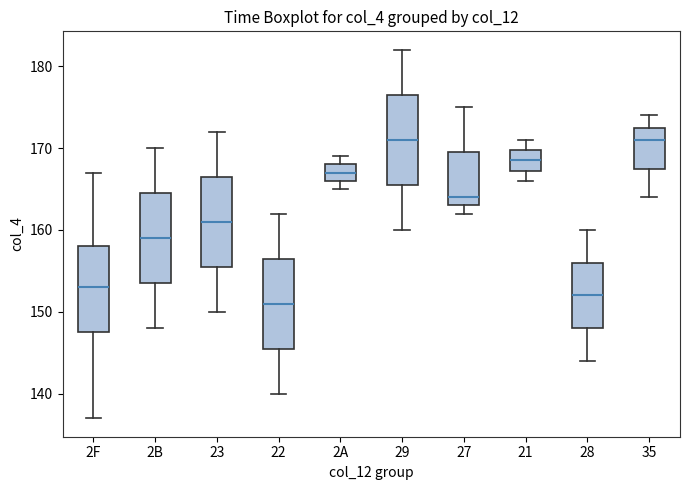

Reading left to right, transcribe this box plot: for each box, give where its median line is, the range the box spans, and where its two whiskers end, as read against the y-axis. The values are not printed on the chart, so give them approximately, as read against the axis.

2F: median 153, box 148 to 158, whiskers 137 to 167
2B: median 159, box 154 to 165, whiskers 148 to 170
23: median 161, box 156 to 167, whiskers 150 to 172
22: median 151, box 146 to 157, whiskers 140 to 162
2A: median 167, box 166 to 168, whiskers 165 to 169
29: median 171, box 166 to 177, whiskers 160 to 182
27: median 164, box 163 to 170, whiskers 162 to 175
21: median 169, box 167 to 170, whiskers 166 to 171
28: median 152, box 148 to 156, whiskers 144 to 160
35: median 171, box 168 to 173, whiskers 164 to 174